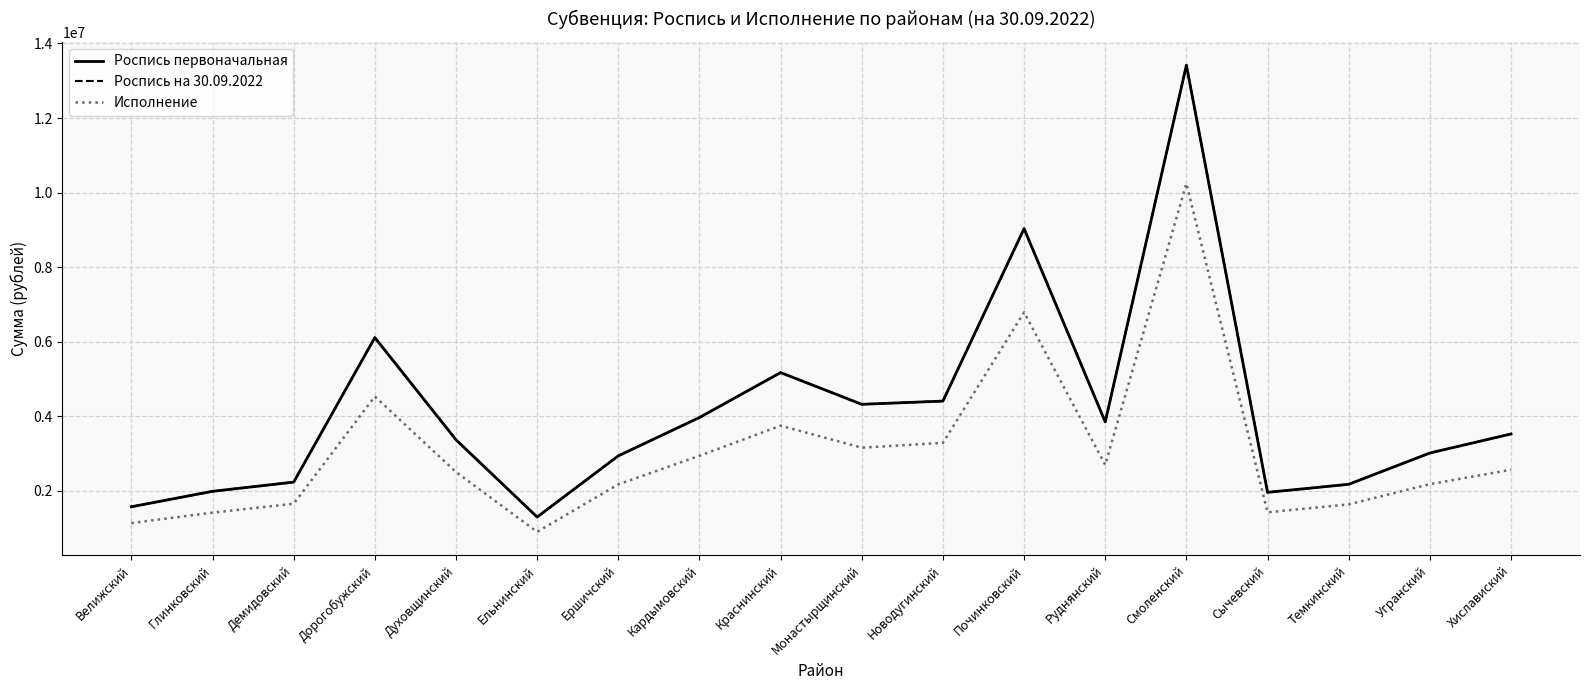

At which label does Роспись первоначальная reach its minimum?

Ельнинский